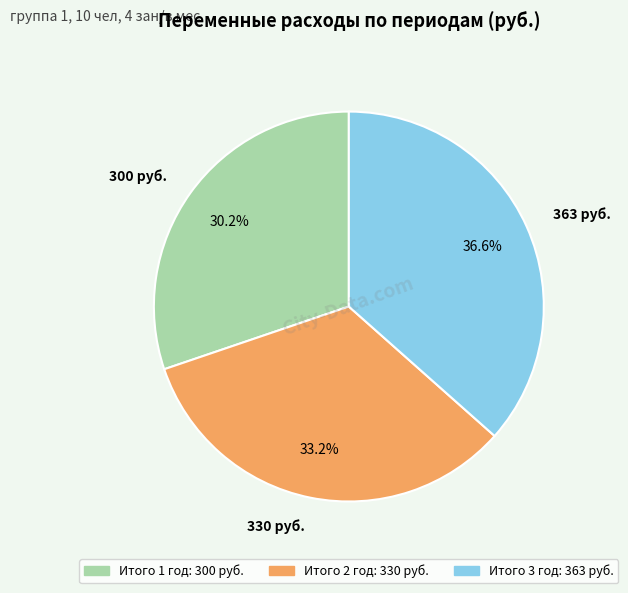

To the nearest percent, what is the average slice percentage?

33%